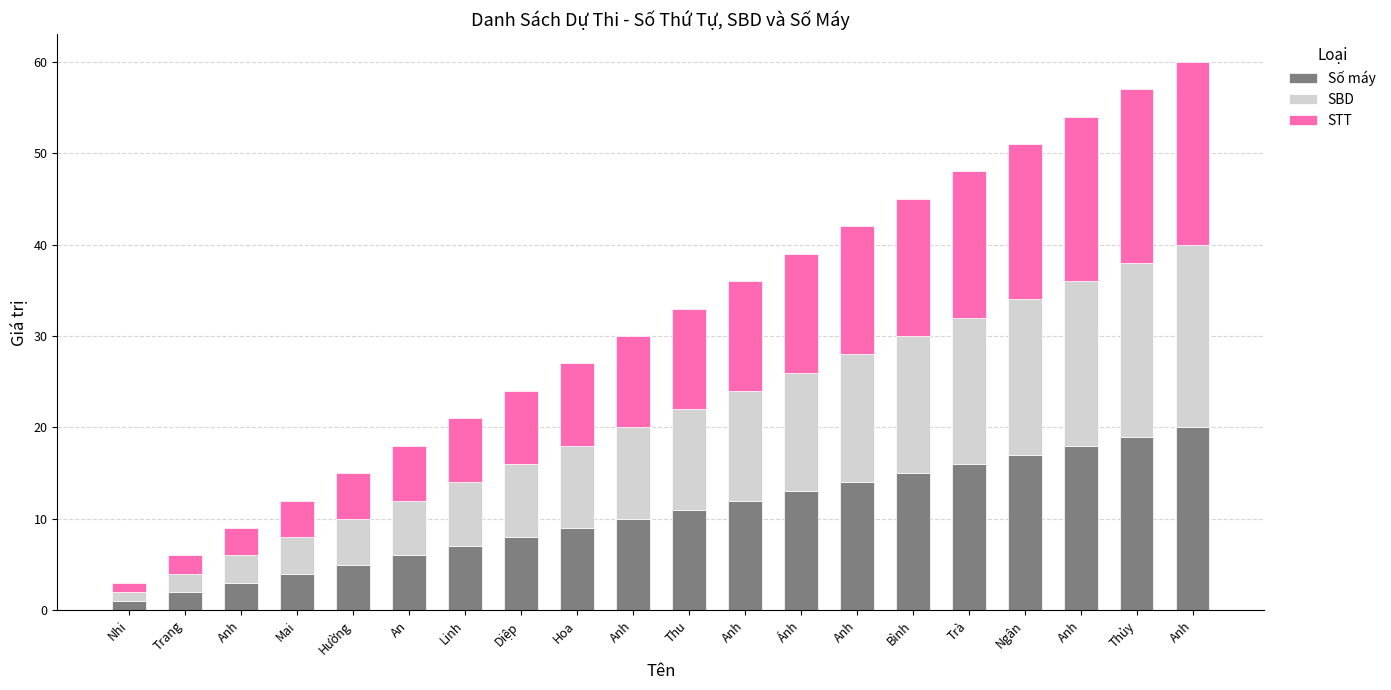

How many bars are there in total?

20